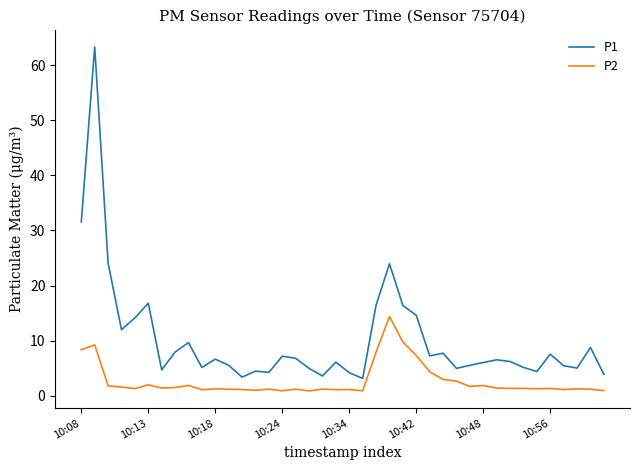

Which series has the widest spread of values?

P1